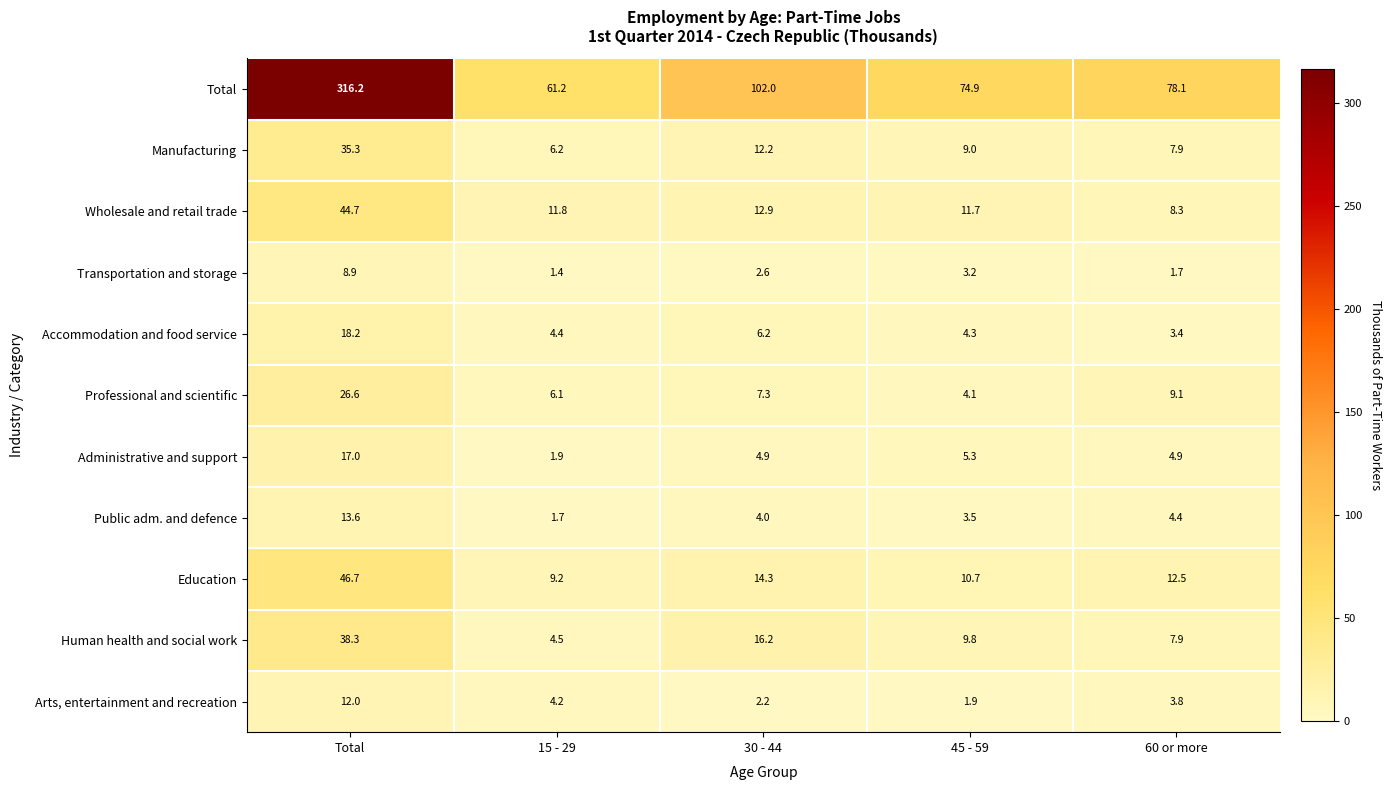

How many distinct data groups are displayed?

11